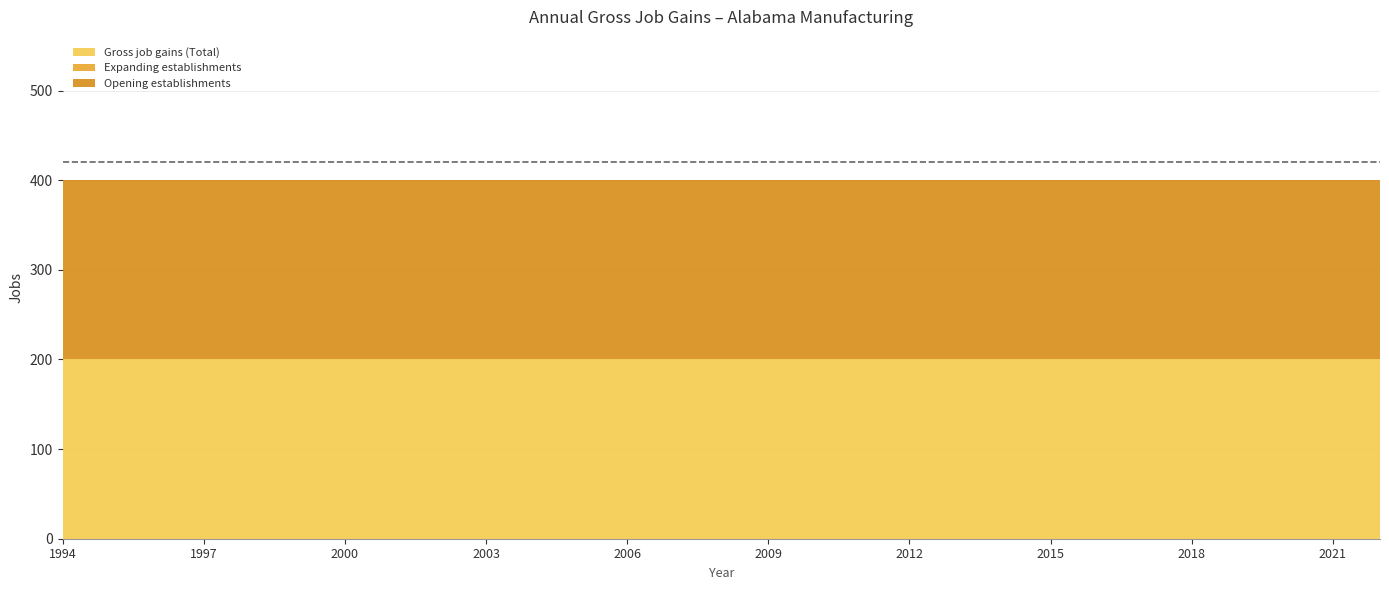

True or false: Opening establishments and Expanding establishments intersect in this chart.

False